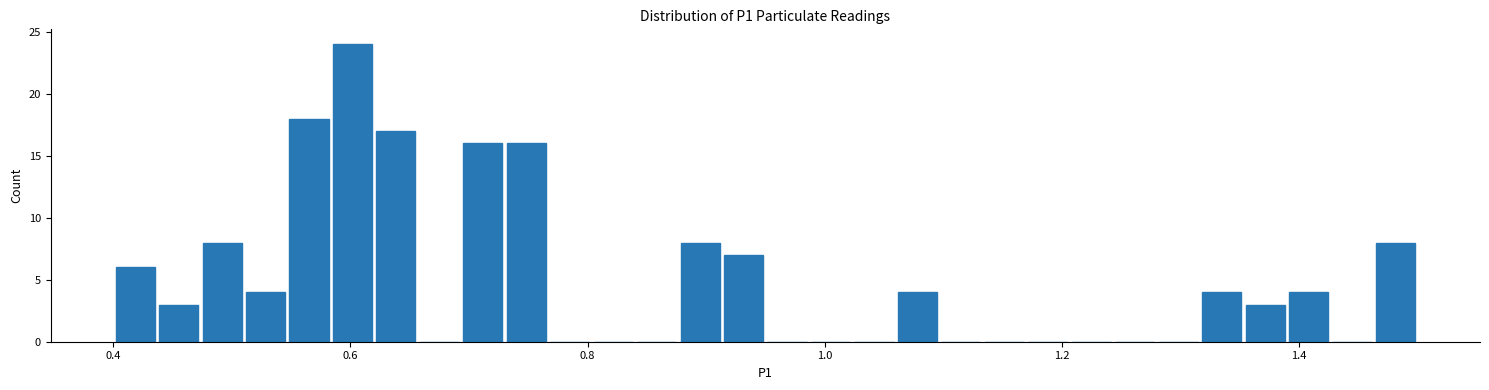

Around what value on the x-axis is the tallest bar? Give the approximate position of its centre, as read against the axis.

0.60